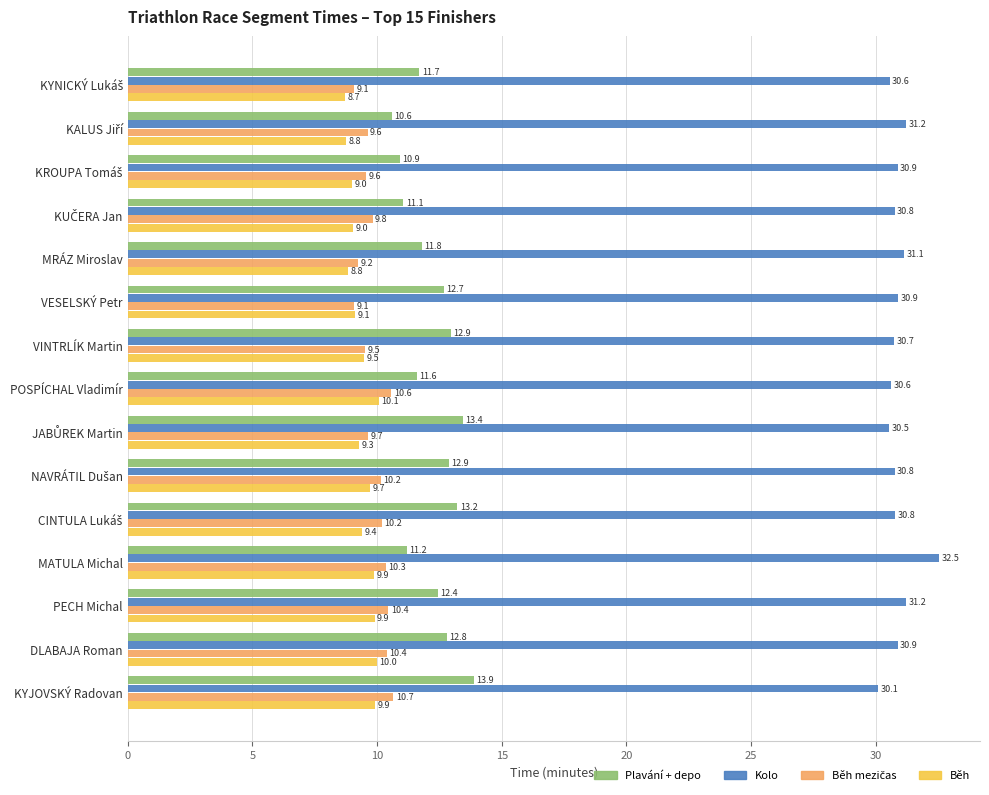

What is the sum of all Plavání + depo values?

183.1